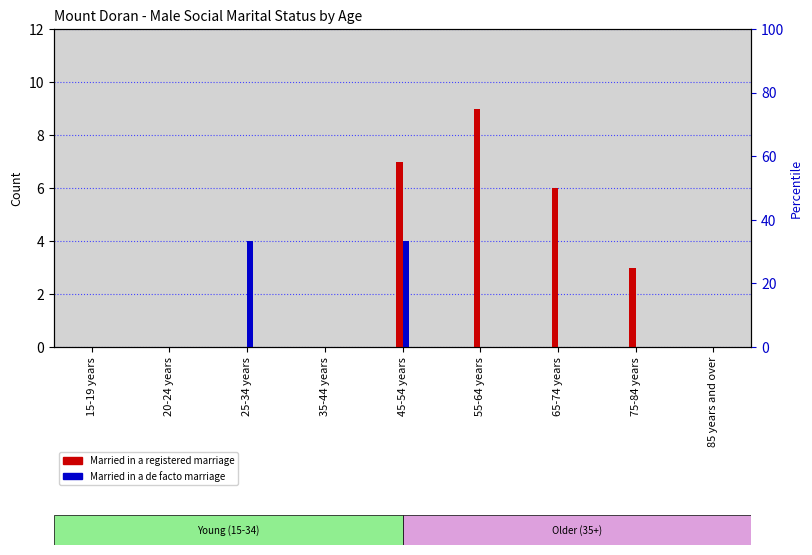

Rank the series by their average value, from highest to lowest.

Married in a registered marriage, Married in a de facto marriage